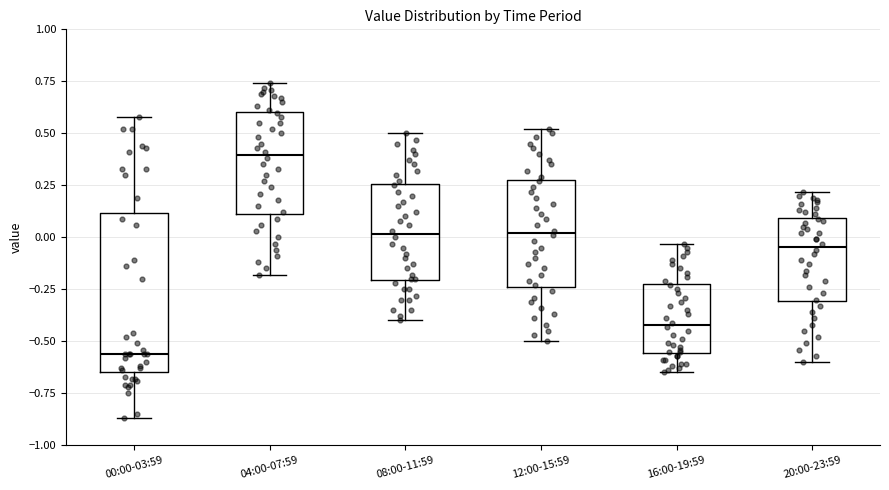

Reading left to right, transcribe this box plot: for each box, give where its median line is, the range the box spans, and where its two whiskers end, as read against the y-axis. The values are not printed on the chart, so give them approximately, as read against the axis.

00:00-03:59: median -0.55, box -0.65 to 0.10, whiskers -0.85 to 0.60
04:00-07:59: median 0.40, box 0.10 to 0.60, whiskers -0.20 to 0.75
08:00-11:59: median 0.00, box -0.20 to 0.25, whiskers -0.40 to 0.50
12:00-15:59: median 0.00, box -0.25 to 0.30, whiskers -0.50 to 0.50
16:00-19:59: median -0.40, box -0.55 to -0.20, whiskers -0.65 to -0.05
20:00-23:59: median -0.05, box -0.30 to 0.10, whiskers -0.60 to 0.20